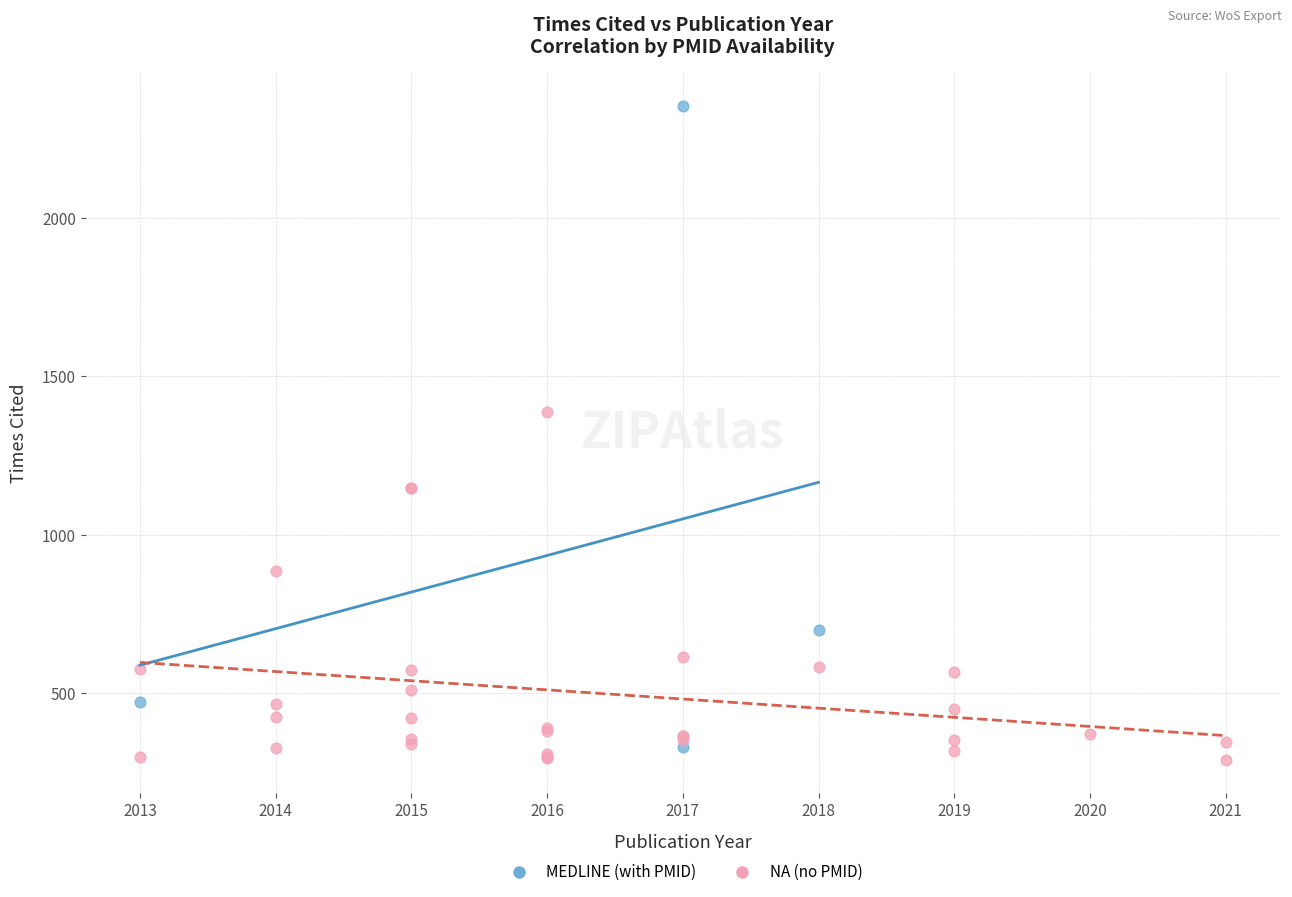

Which series contains the highest Y value?

MEDLINE (with PMID)